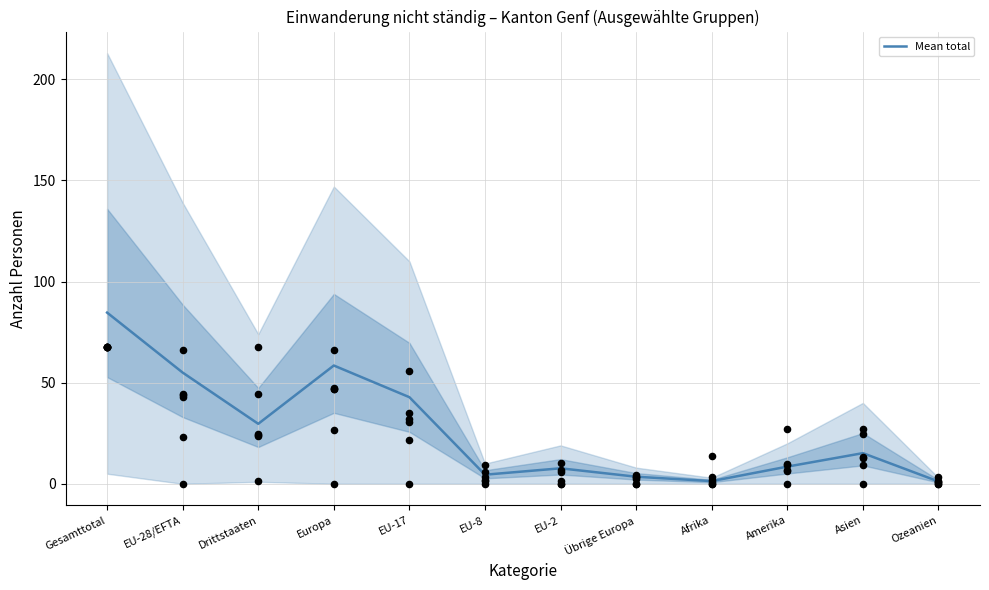

What is the change in value from Drittstaaten to Europa?

+28.8